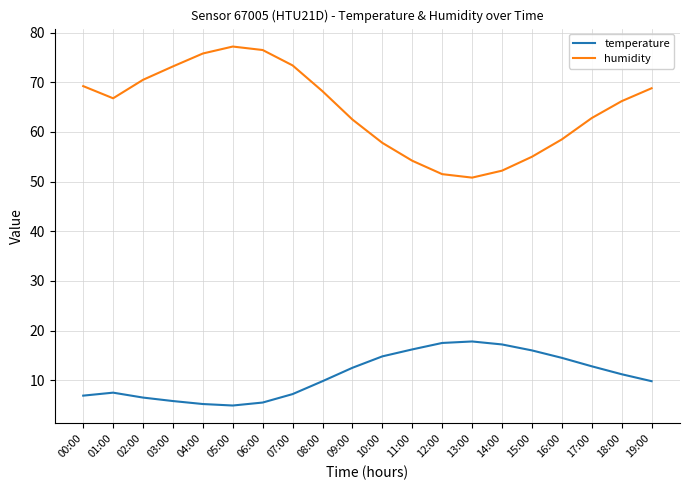

Is the value of humidity at 14:00 greater than the value of temperature at 11:00?

Yes